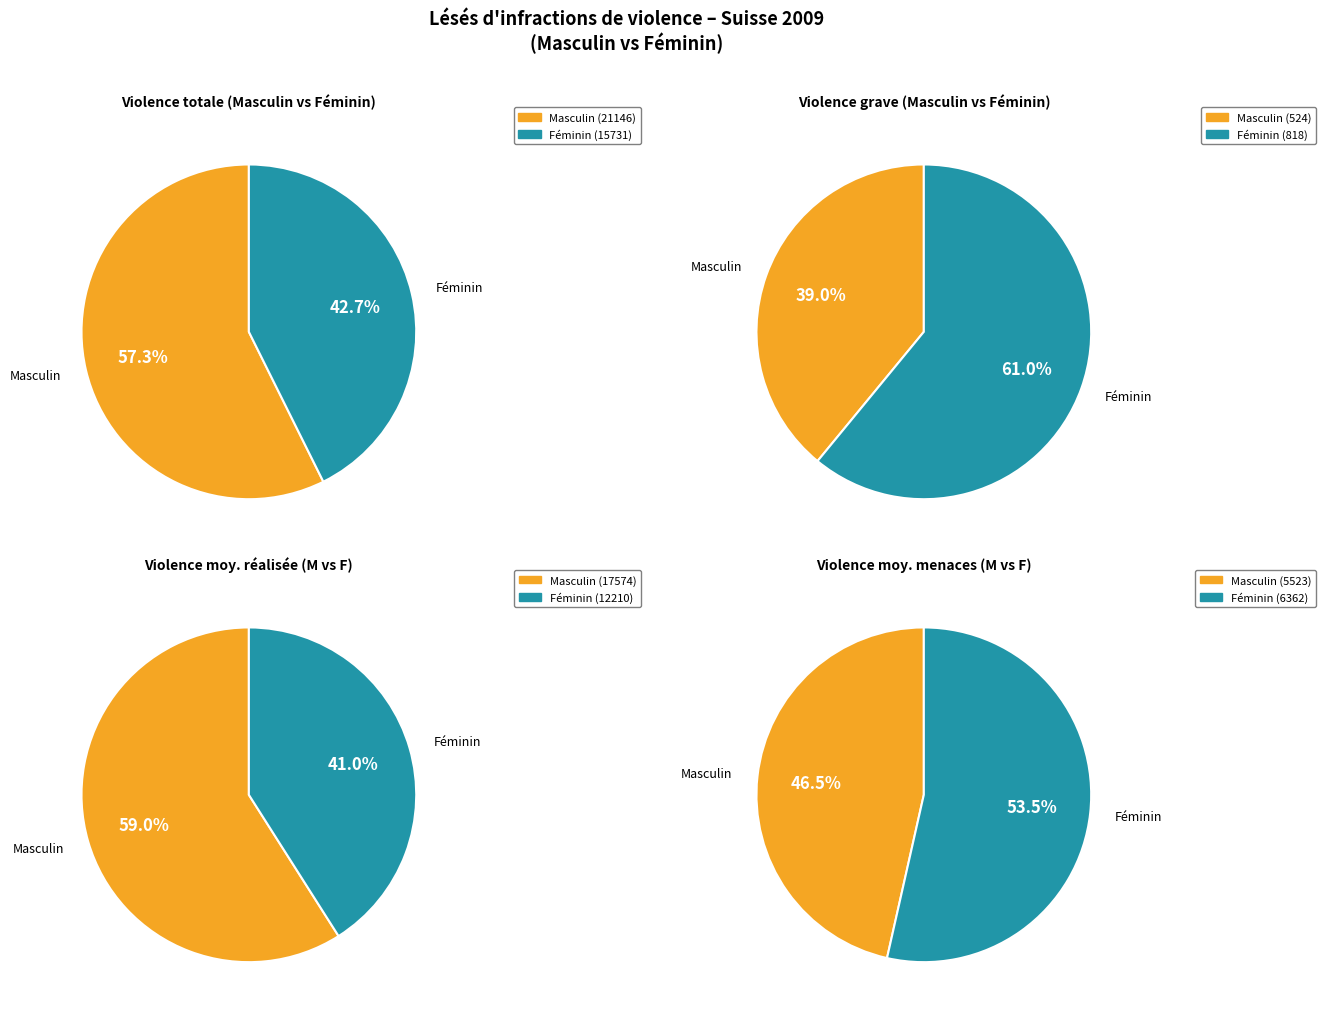

True or false: féminin accounts for 43% of the total.

False